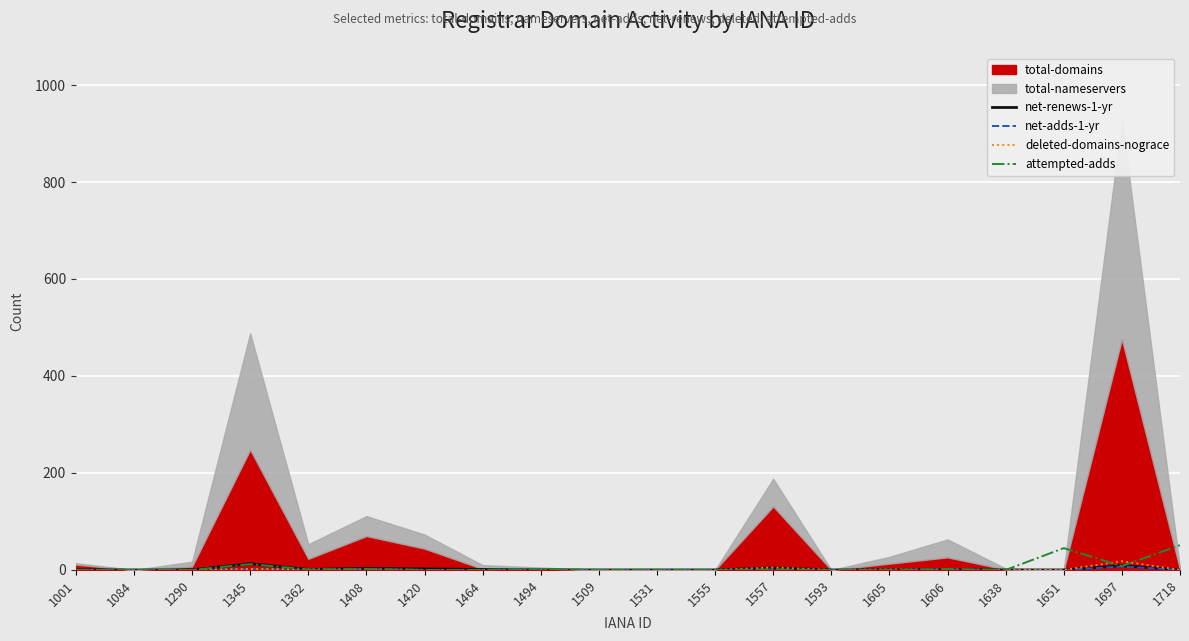

Is the value of net-renews-1-yr at 1464 greater than the value of attempted-adds at 1718?

No